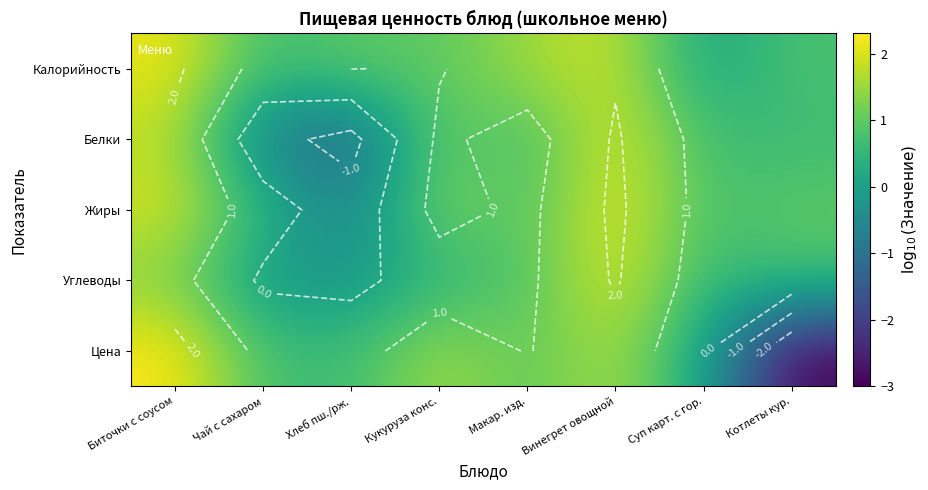

How many categories are shown in the chart?

8